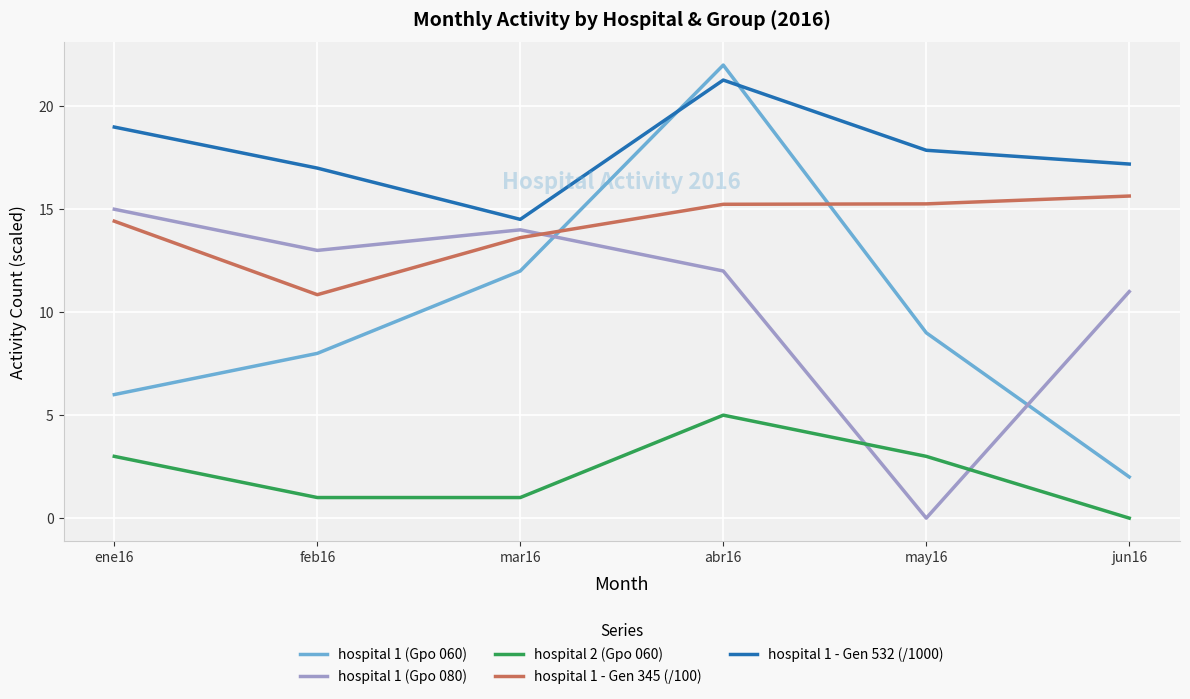

What is the lowest value of the hospital 1 - Gen 532 (/1000) series?

14.5